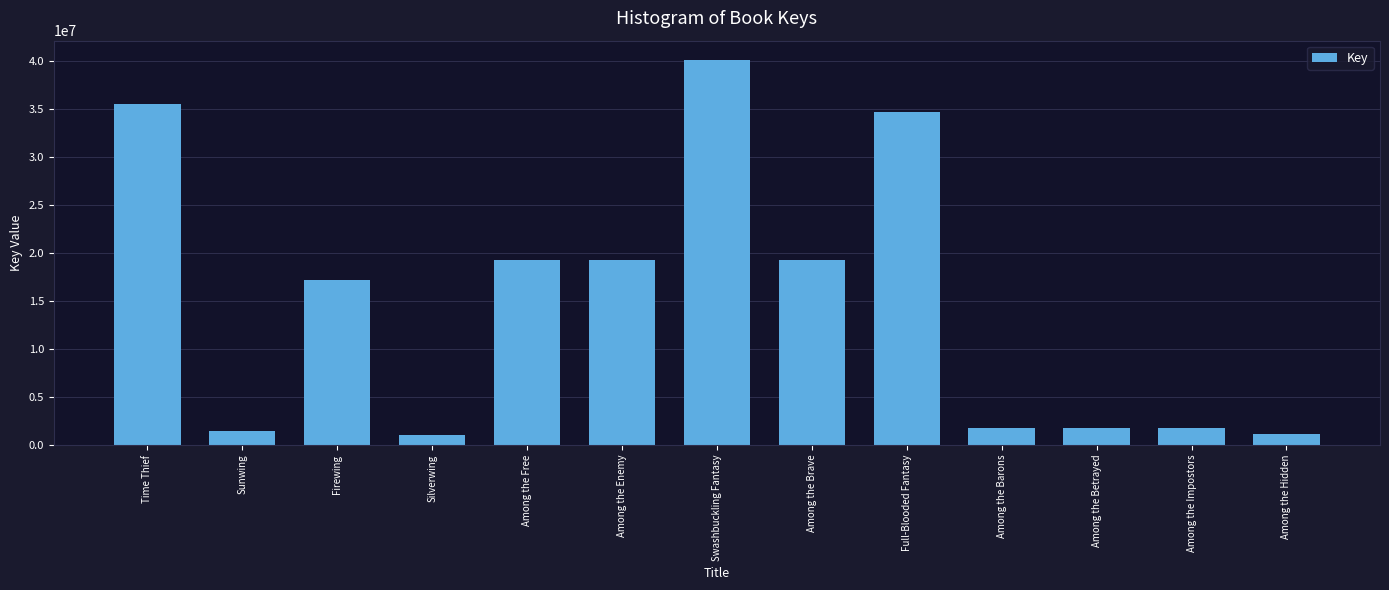

What is the approximate value at Among the Hidden?

1107541